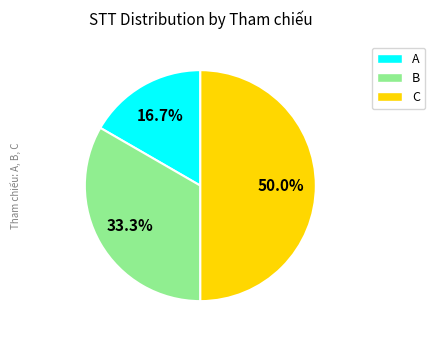

To the nearest percent, what is the difference between the C and B slice percentages?

17%